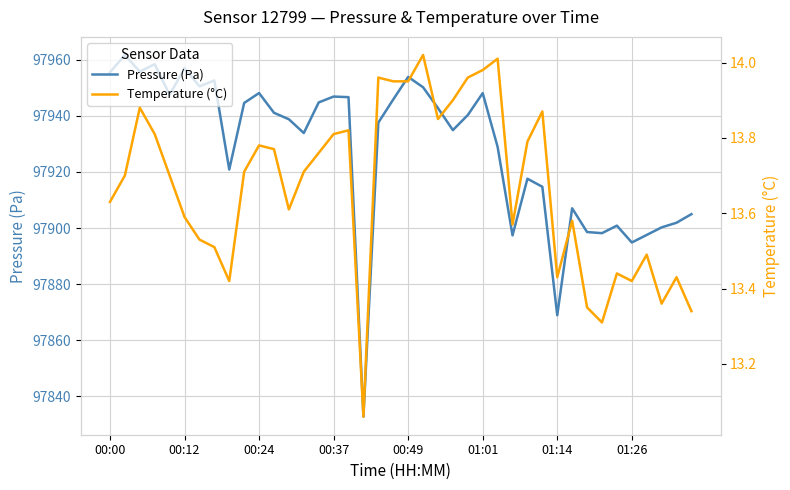

How many interior local peaks does the Temperature (°C) series have?

11